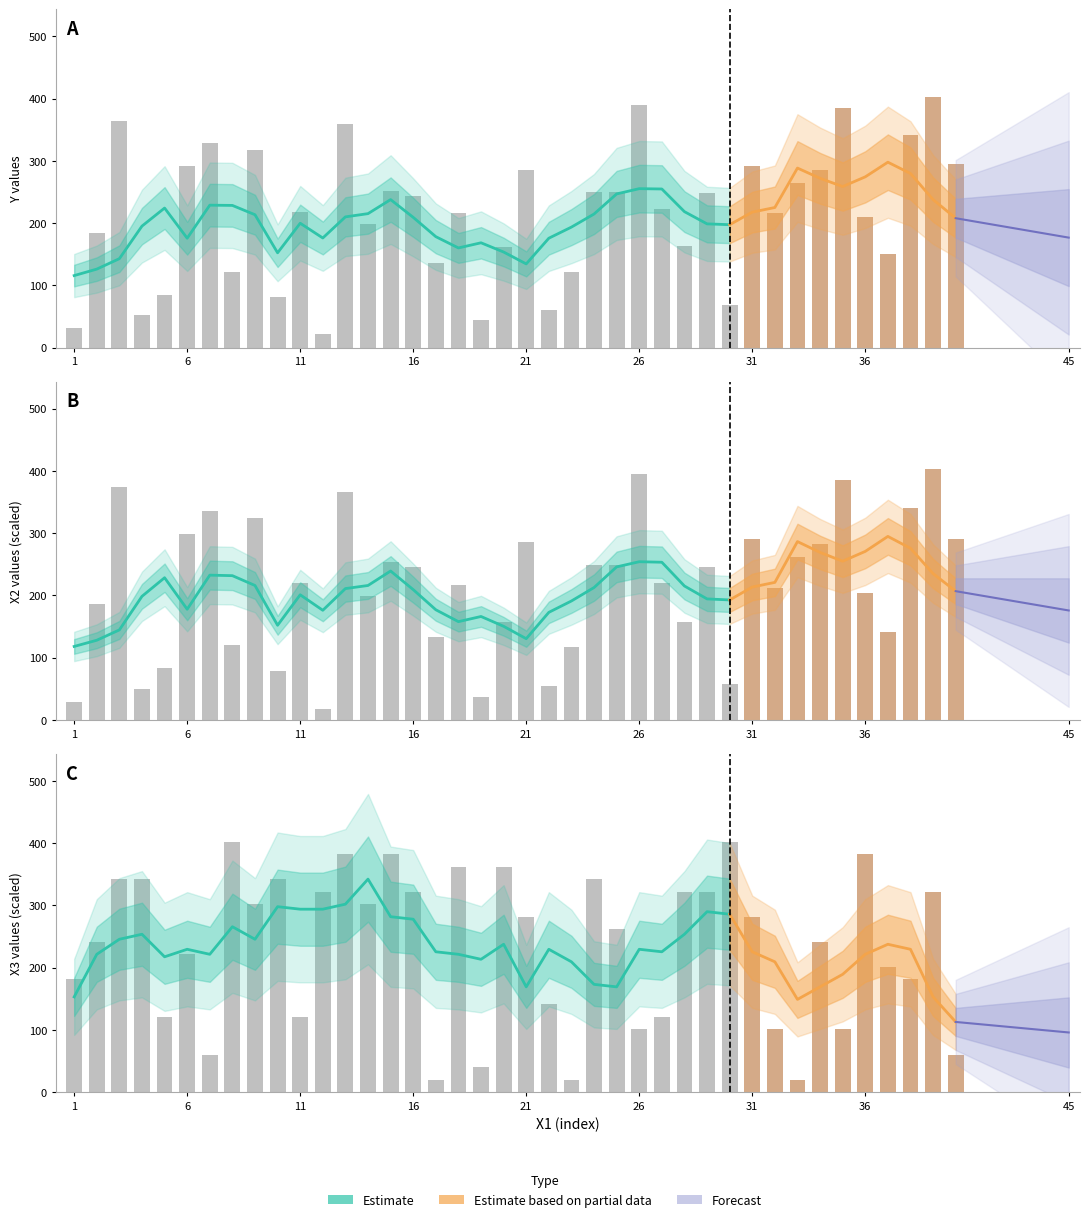

Reading right to left, transcribe all the data shown in this chart.

Y: 294.1	402.5	341.9	149.6	209.8	384.8	284.8	263.9	215.8	292.0	68.0	247.5	163.2	222.4	390.1	250.2	250.1	121.0	61.0	285.0	160.9	43.8	216.3	135.2	243.6	251.4	198.9	358.9	22.4	217.6	81.8	317.4	121.4	328.2	292.4	83.8	52.0	363.8	183.2	30.8
X2: 290.5	402.5	340.3	141.1	203.3	385.9	282.2	261.4	211.6	290.5	58.1	244.8	157.7	219.9	394.2	249.0	249.0	116.2	53.9	286.3	157.7	37.3	215.8	132.8	244.8	253.1	199.2	365.2	16.6	219.9	78.8	323.7	120.3	336.1	298.8	83.0	49.8	373.5	186.7	29.0
X3: 60.4	322.0	181.1	201.2	382.4	100.6	241.5	20.1	100.6	281.8	402.5	322.0	322.0	120.8	100.6	261.6	342.1	20.1	140.9	281.8	362.2	40.2	362.2	20.1	322.0	382.4	301.9	382.4	322.0	120.8	342.1	301.9	402.5	60.4	221.4	120.8	342.1	342.1	241.5	181.1